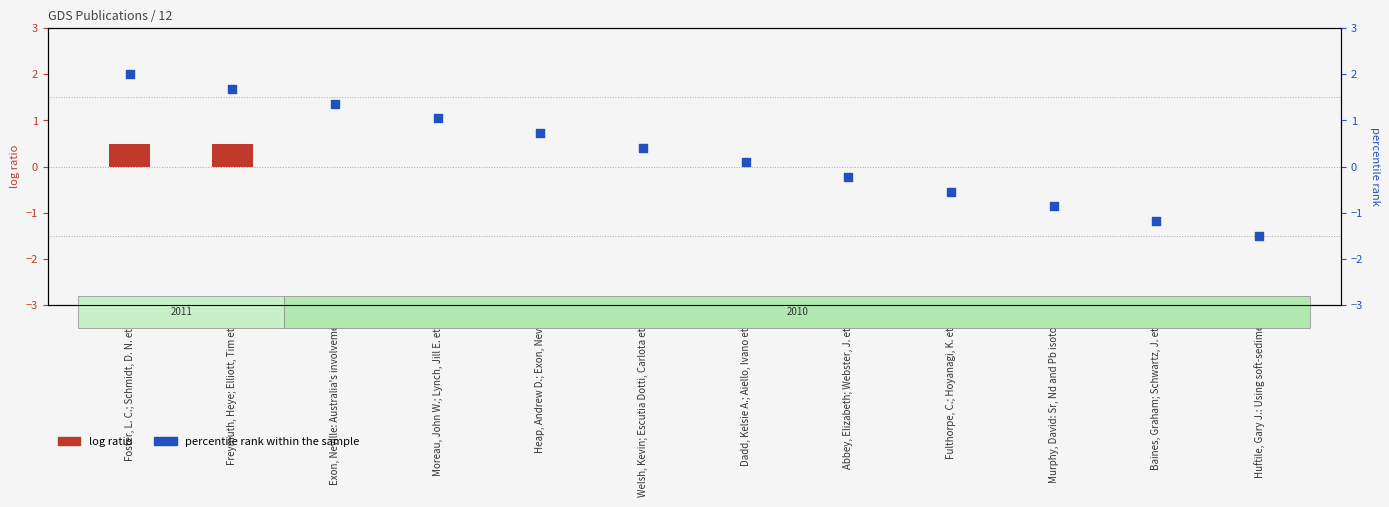

Which series reaches the maximum Y coordinate?

percentile rank within the sample